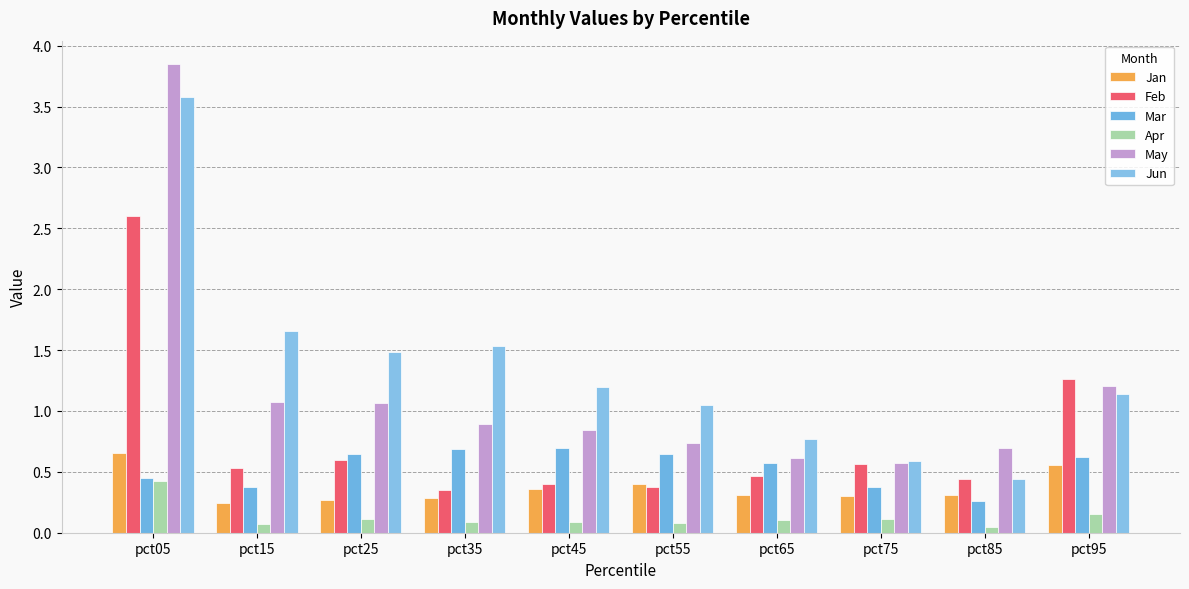

What is the spread (max minus min) of values at pct65?

0.7